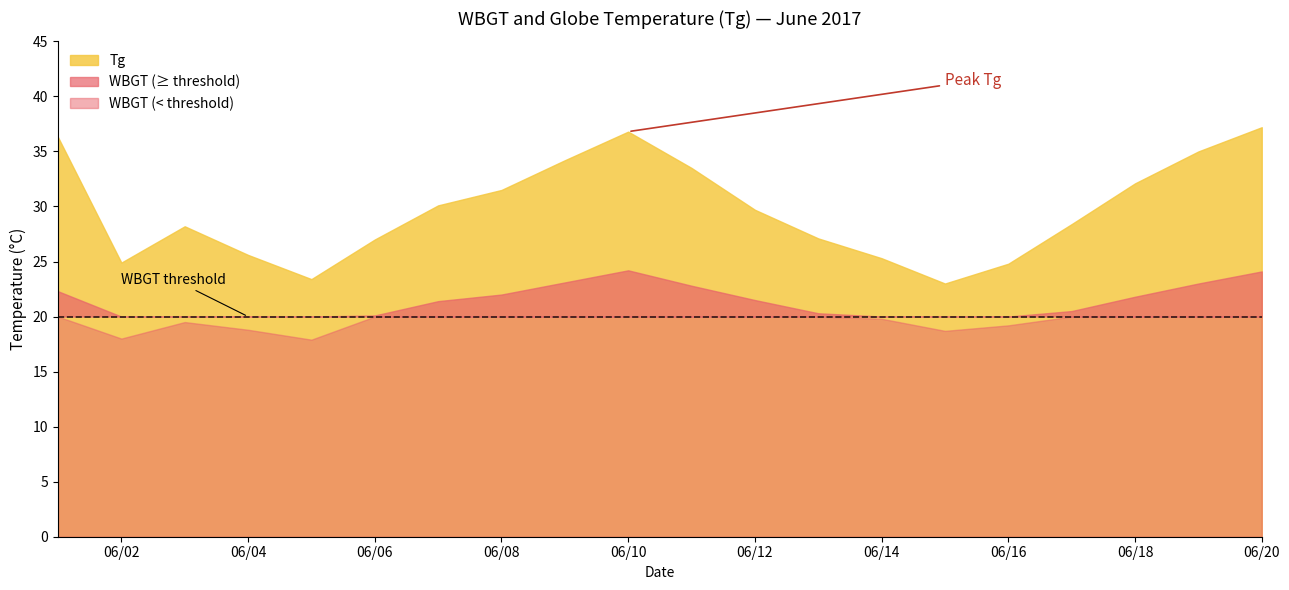

Which category has the lowest value across all series?

2017/6/5